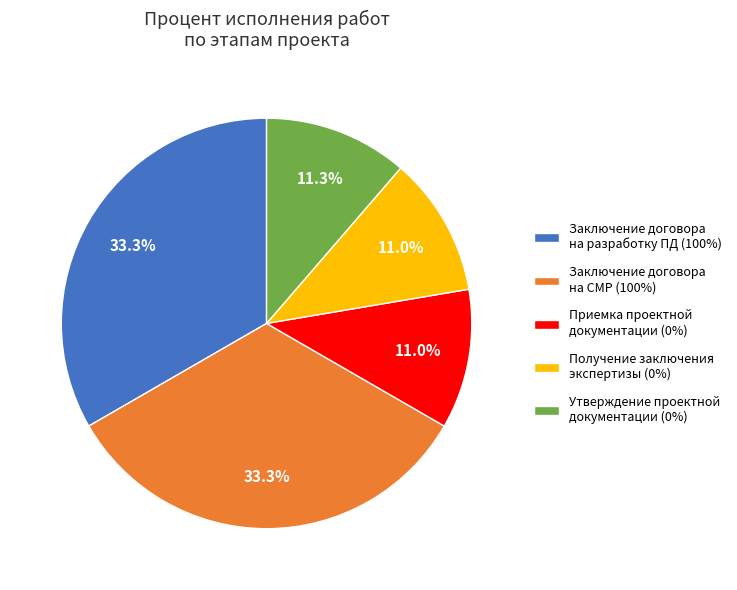

Is the sum of Заключение договора на разработку ПД (100%) and Заключение договора на СМР (100%) greater than half?

Yes